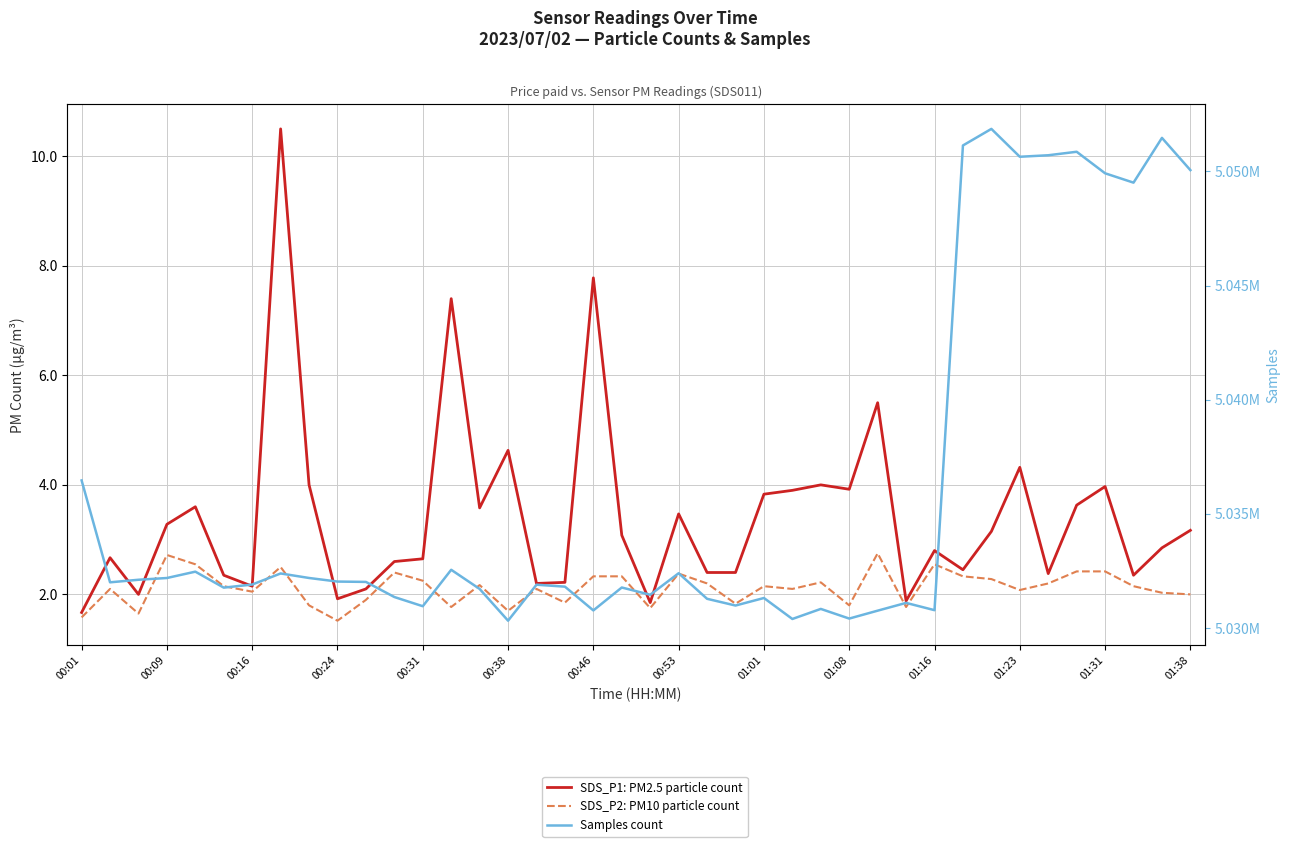

Where does the Samples series first go above 5032002?

00:01